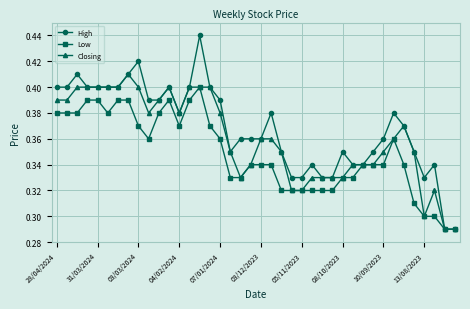

Count the High values in the range 0 to 1.

40